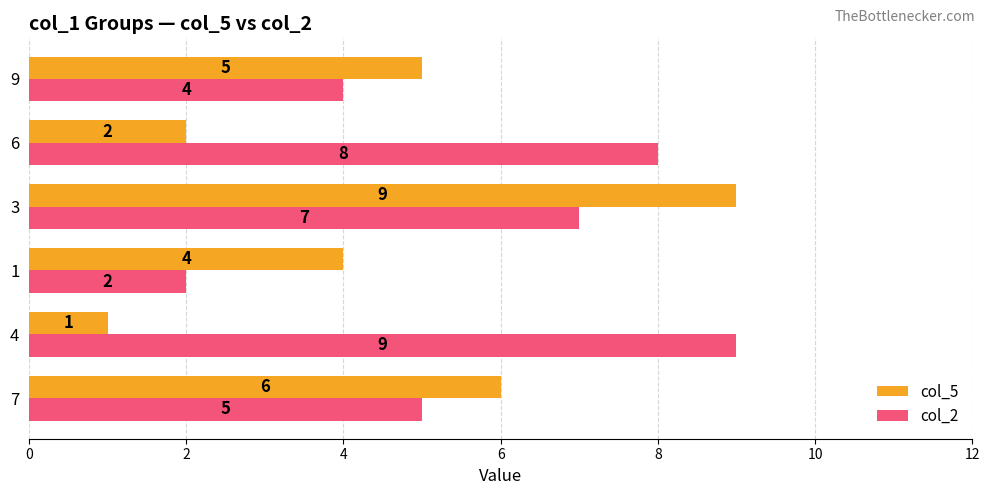

Which series has the largest total across all categories?

col_2